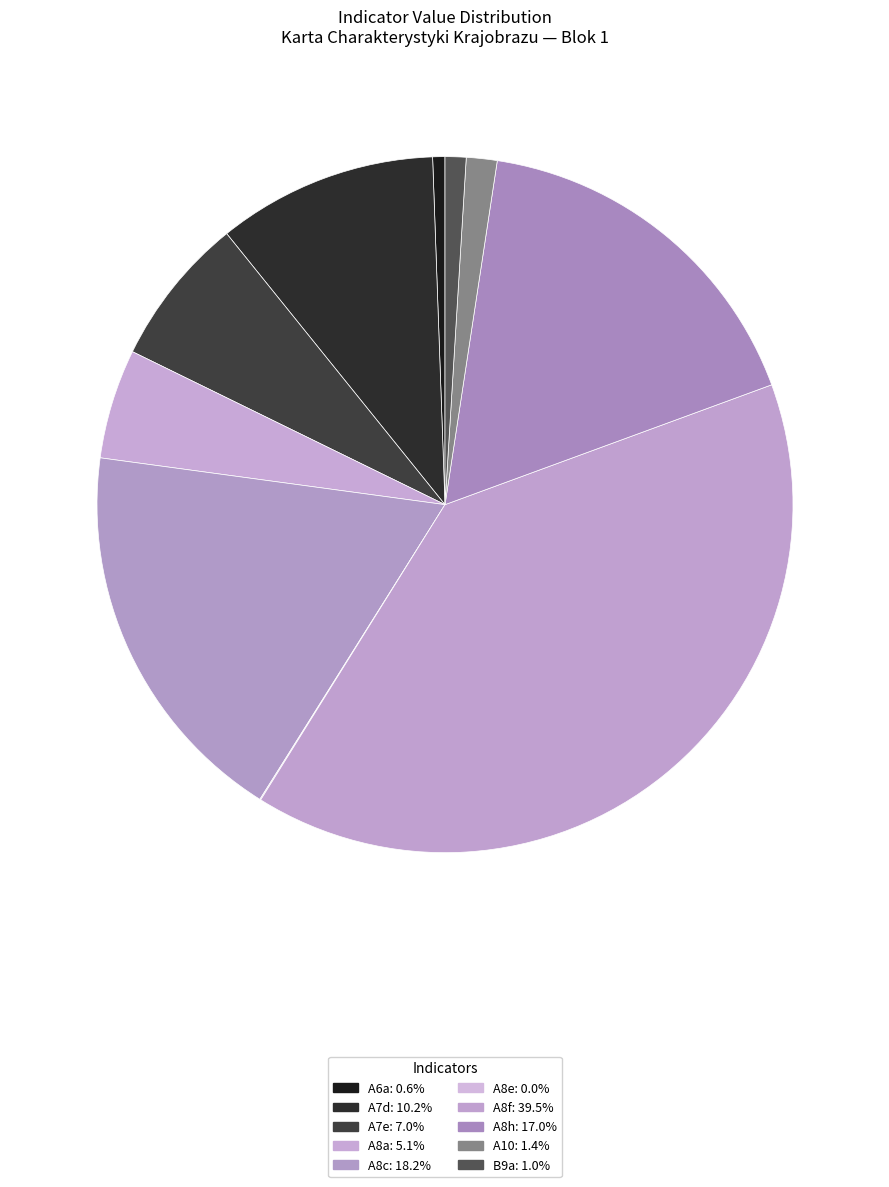

What portion of the pie excludes A8f?

60.5%